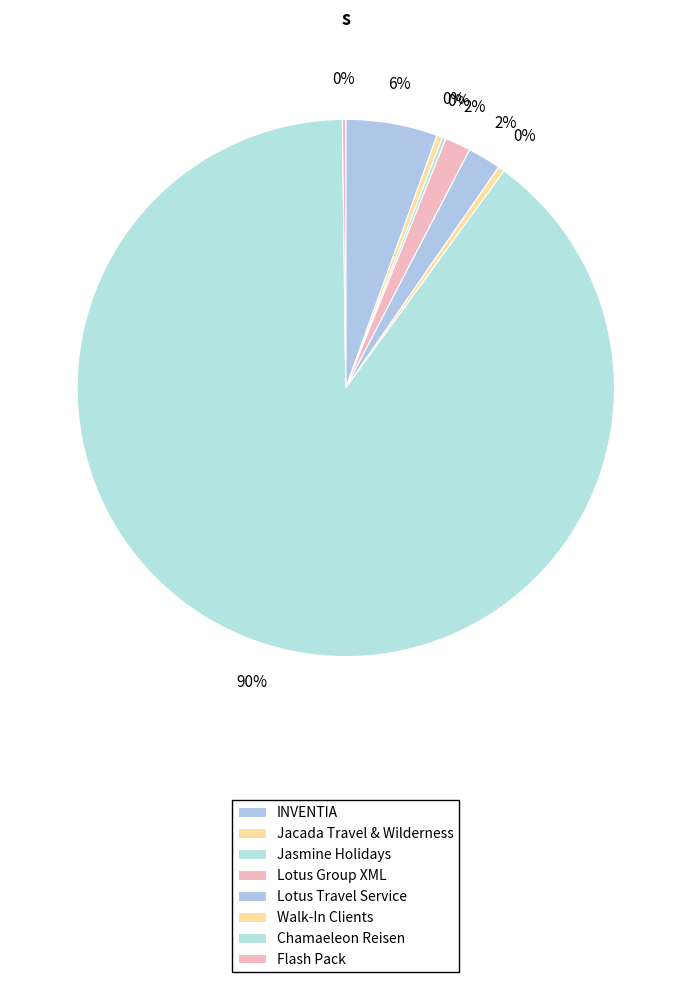

The Jacada Travel & Wilderness slice represents 0% of the pie. True or false?

True